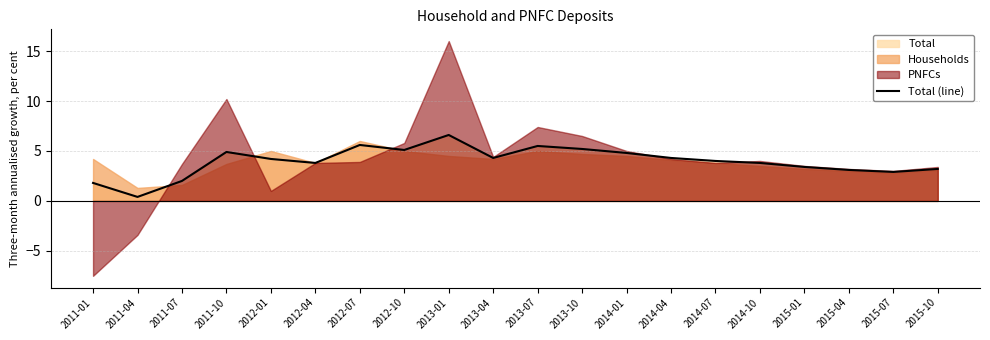

What is the change in value from 2013-01 to 2013-10?

-1.4